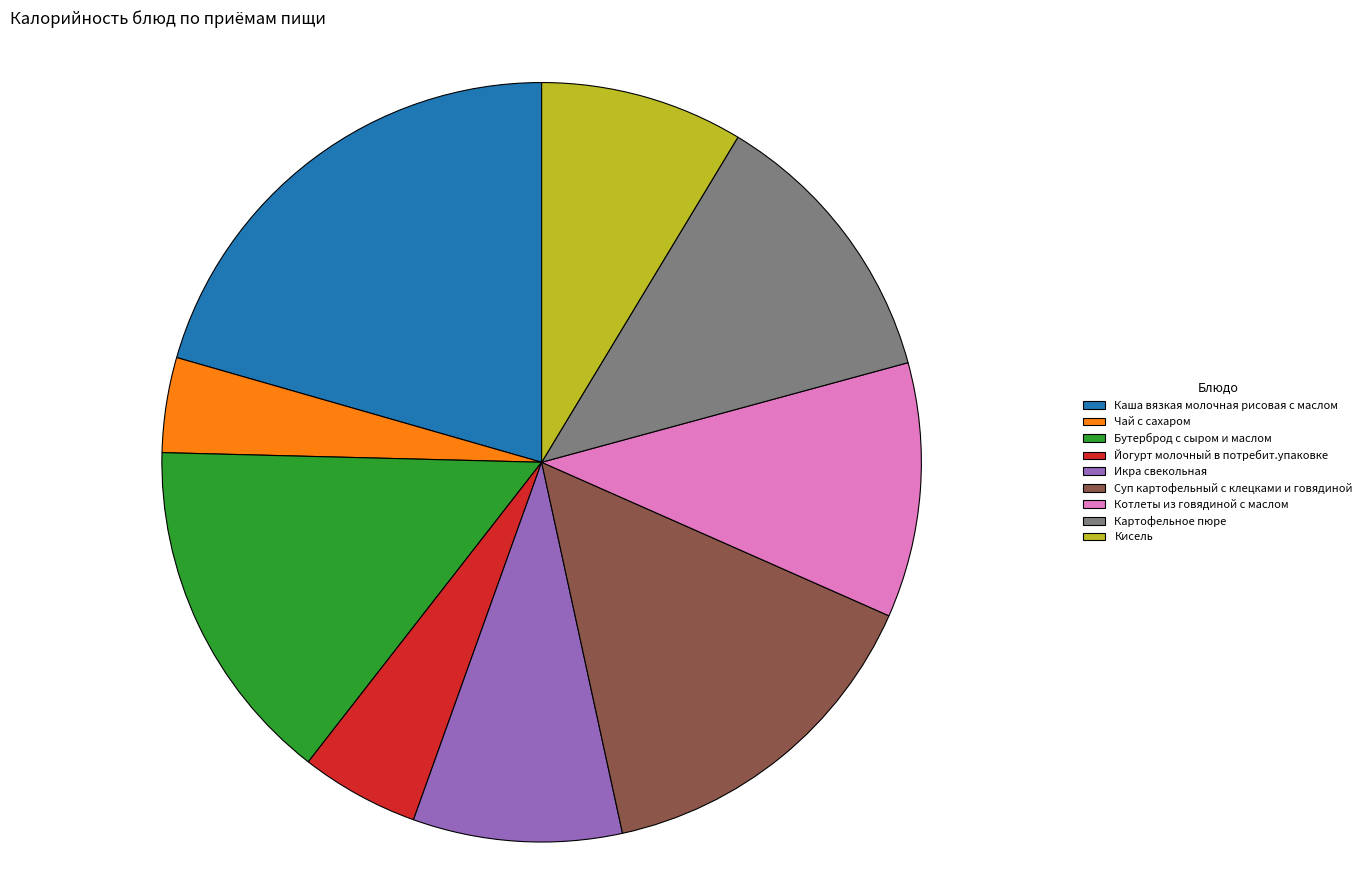

Is there a majority slice in this chart?

No